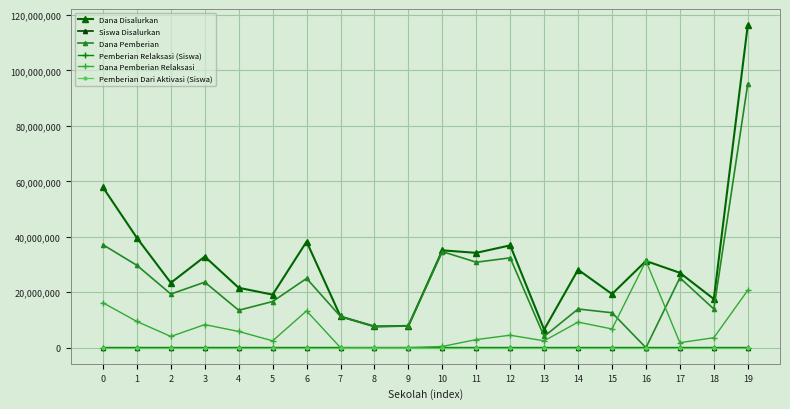

True or false: Dana Pemberian Relaksasi has more than 1 interior local peaks.

True